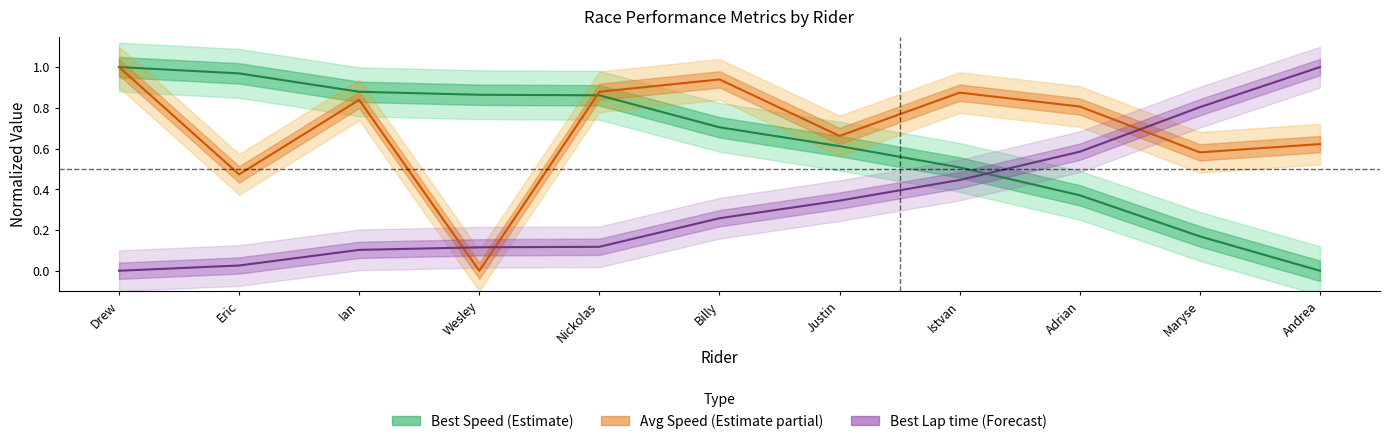

How many positive values does the Best Speed (Estimate) series have?

10